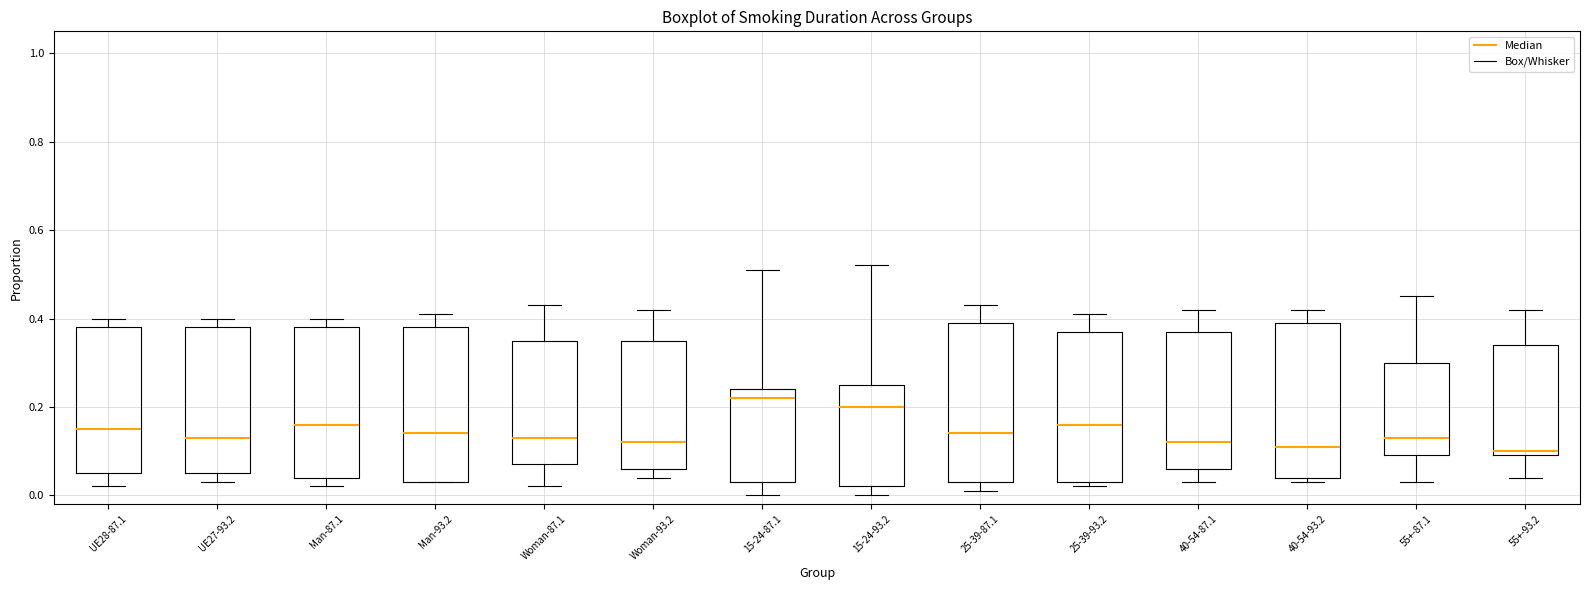

Reading left to right, read every box against the y-axis: the position of its median line, the range the box covers, and the ends of its whiskers. The values are not printed on the chart, so give them approximately, as read against the axis.

UE28-87.1: median 0.16, box 0.06 to 0.38, whiskers 0.02 to 0.40
UE27-93.2: median 0.14, box 0.06 to 0.38, whiskers 0.04 to 0.40
Man-87.1: median 0.16, box 0.04 to 0.38, whiskers 0.02 to 0.40
Man-93.2: median 0.14, box 0.04 to 0.38, whiskers 0.04 to 0.42
Woman-87.1: median 0.14, box 0.08 to 0.36, whiskers 0.02 to 0.44
Woman-93.2: median 0.12, box 0.06 to 0.36, whiskers 0.04 to 0.42
15-24-87.1: median 0.22, box 0.04 to 0.24, whiskers 0.00 to 0.52
15-24-93.2: median 0.20, box 0.02 to 0.26, whiskers 0.00 to 0.52
25-39-87.1: median 0.14, box 0.04 to 0.40, whiskers 0.02 to 0.44
25-39-93.2: median 0.16, box 0.04 to 0.38, whiskers 0.02 to 0.42
40-54-87.1: median 0.12, box 0.06 to 0.38, whiskers 0.04 to 0.42
40-54-93.2: median 0.12, box 0.04 to 0.40, whiskers 0.04 (just below the box's lower edge) to 0.42
55+-87.1: median 0.14, box 0.10 to 0.30, whiskers 0.04 to 0.46
55+-93.2: median 0.10 (just above the box's lower edge), box 0.10 to 0.34, whiskers 0.04 to 0.42